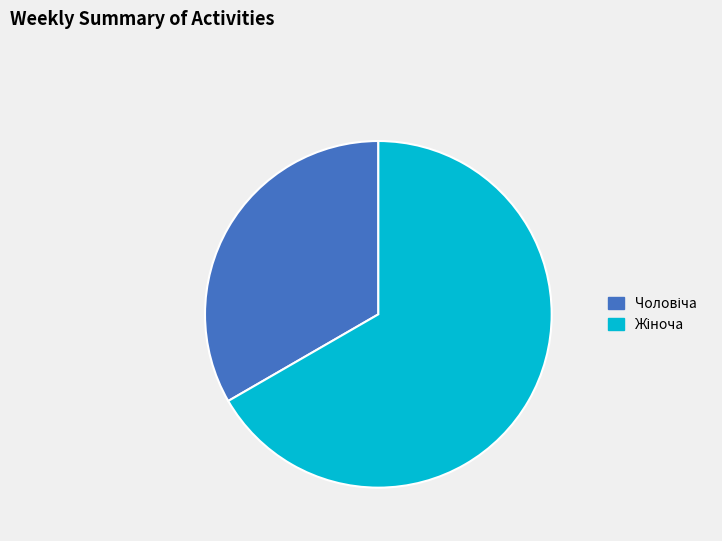

Does any single category account for the majority?

Yes